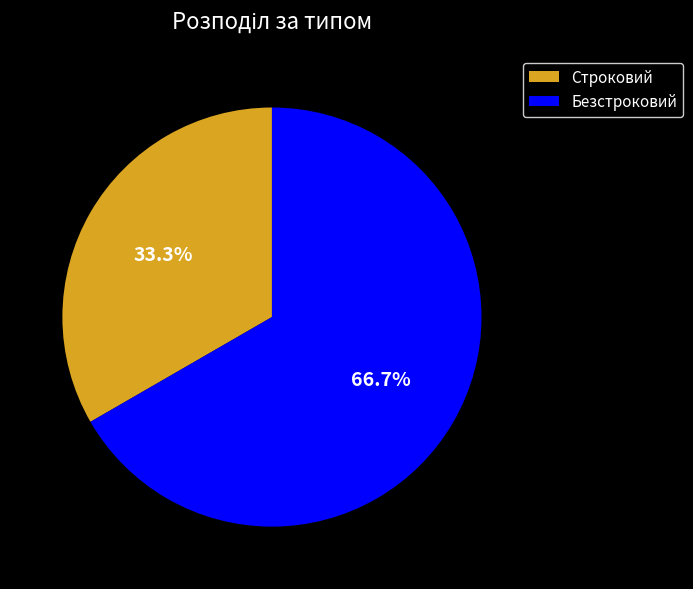

To the nearest percent, what portion does Строковий represent?

33%